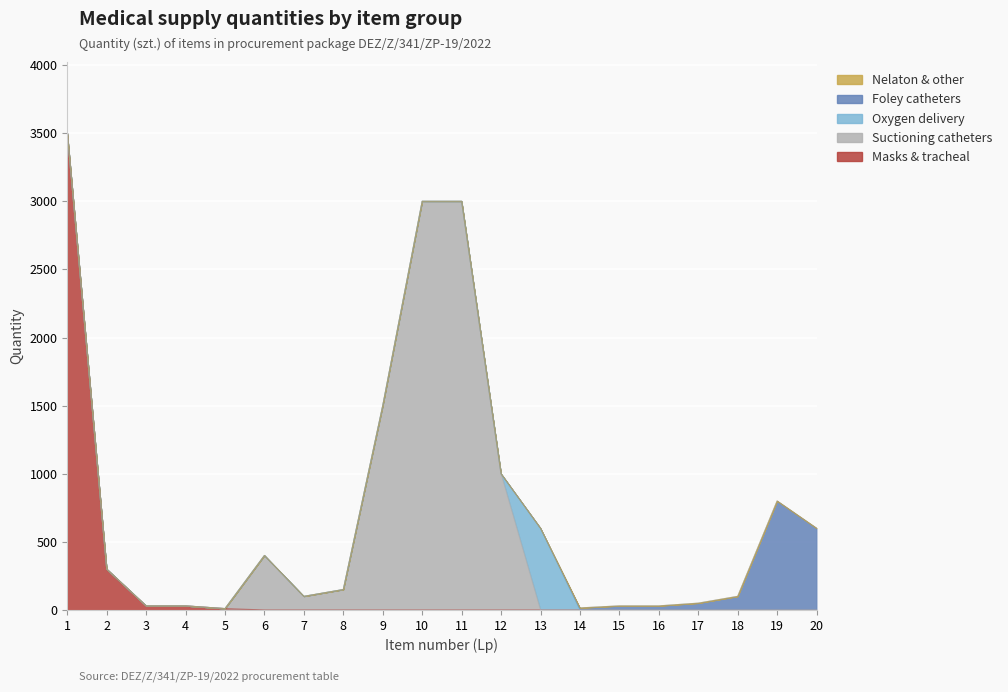

How many lines are shown in the chart?

5